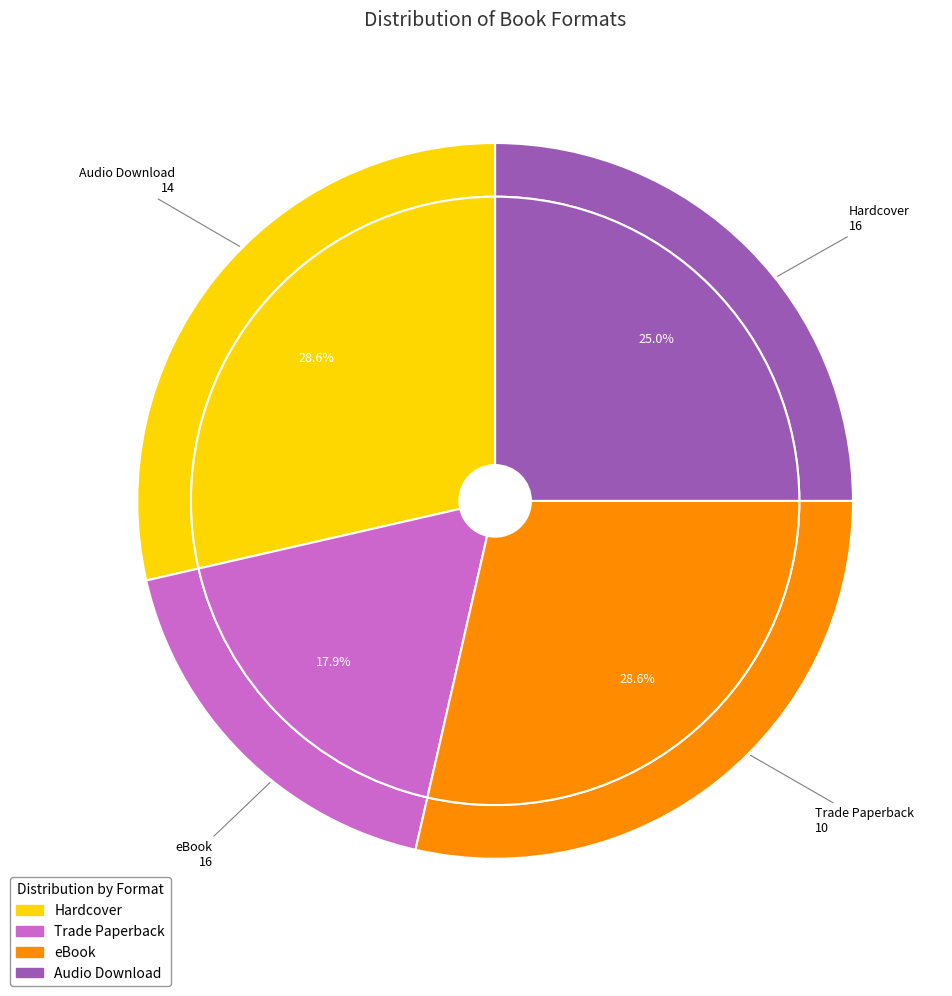

How many segments does this pie chart have?

4